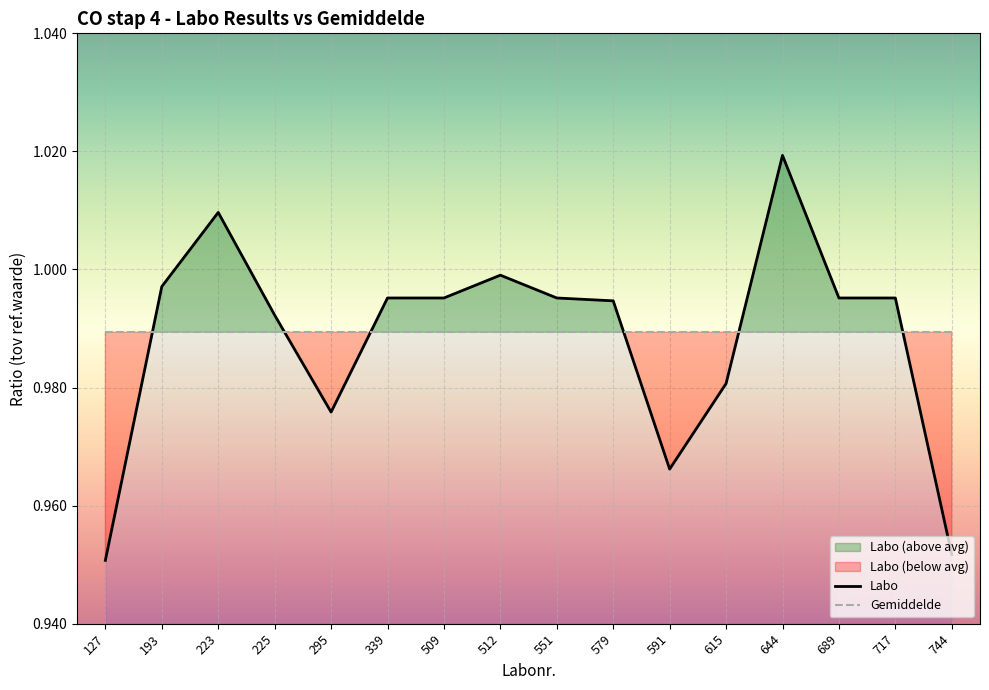

Rank the categories by Gemiddelde value from highest to lowest.

127, 193, 223, 225, 295, 339, 509, 512, 551, 579, 591, 615, 644, 689, 717, 744